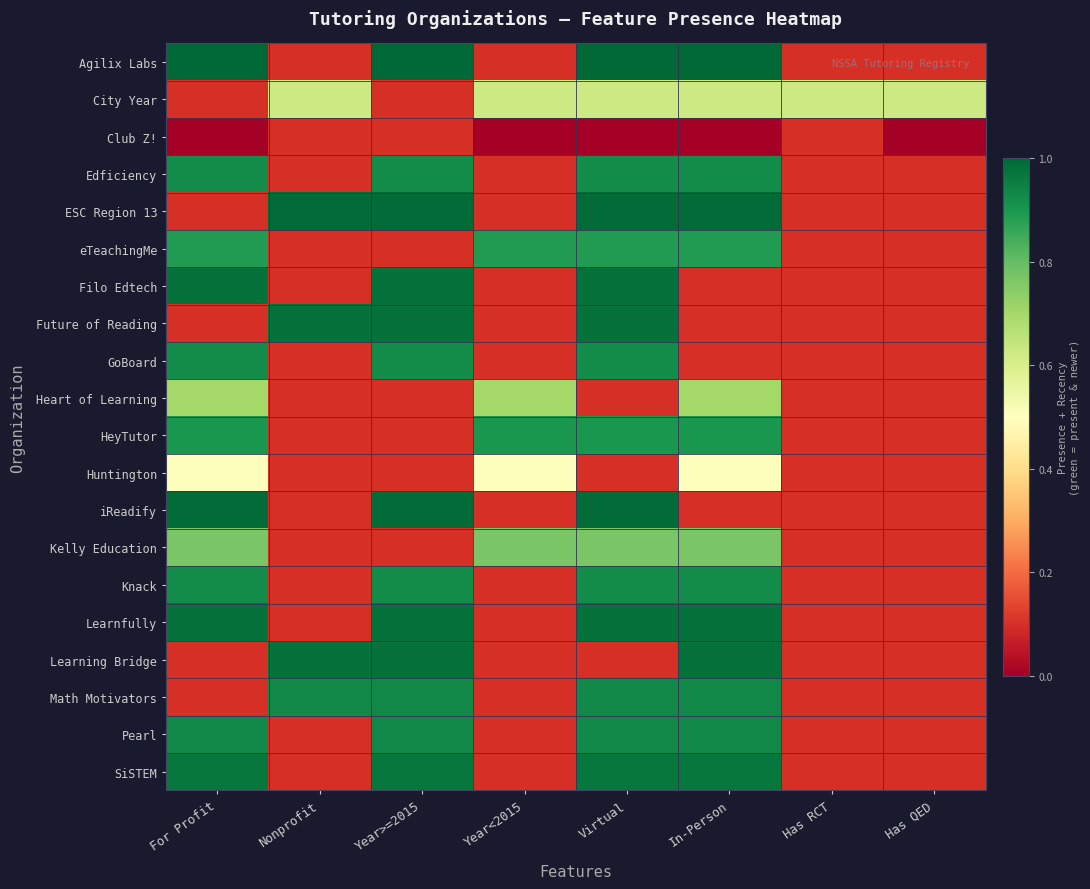

Rank the series at Has QED from lowest to highest value.

Club Z!, Agilix Labs, Edficiency, ESC Region 13, eTeachingMe, Filo Edtech, Future of Reading, GoBoard, Heart of Learning, HeyTutor, Huntington, iReadify, Kelly Education, Knack, Learnfully, Learning Bridge, Math Motivators, Pearl, SiSTEM, City Year